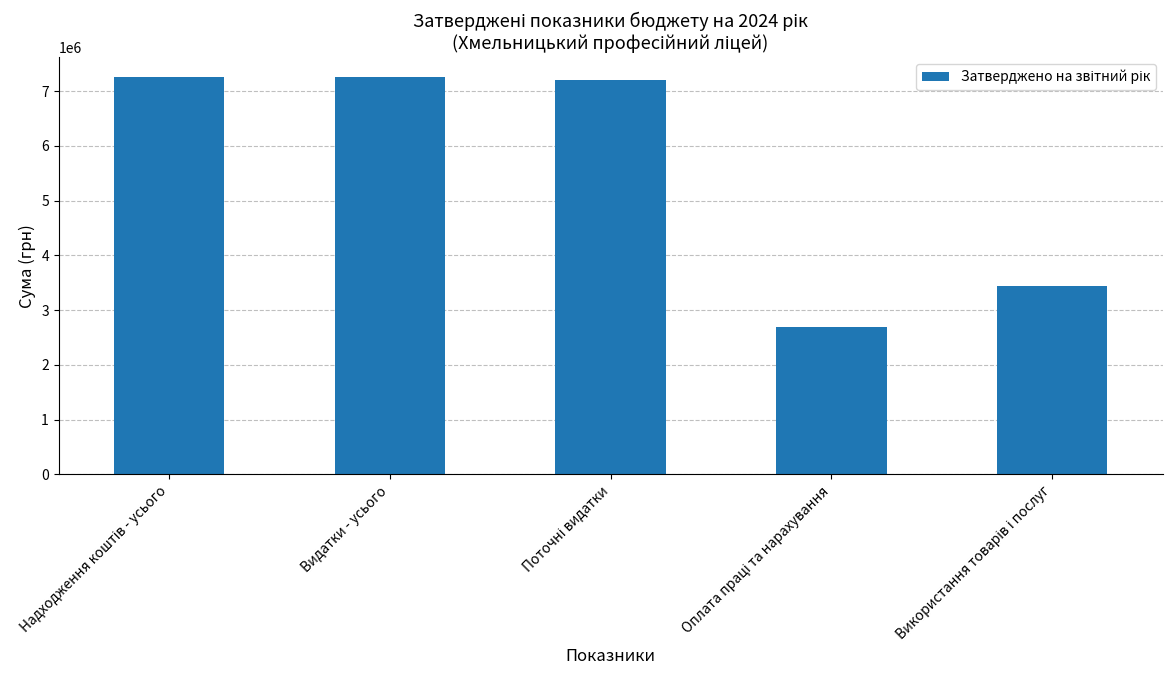

How many categories are shown in the chart?

5